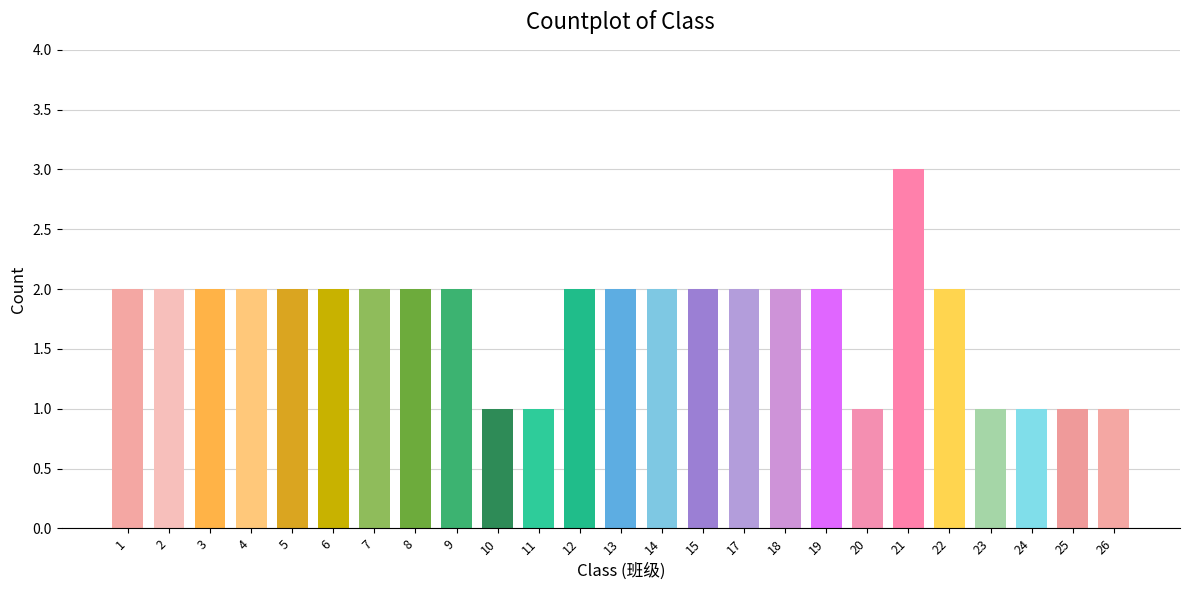

True or false: the data shows 2 at 5.

True